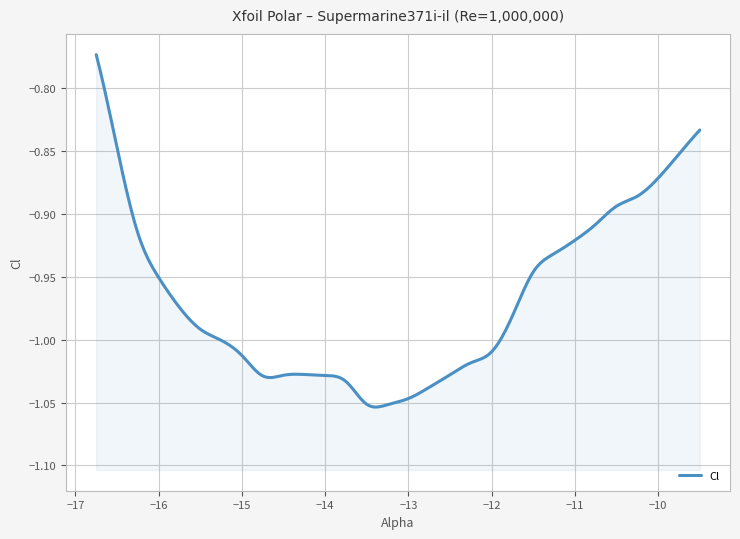

Reading left to right, transcribe all the data shown in this chart.

-0.8	-0.8	-0.9	-1.0	-1.0	-1.0	-1.0	-1.0	-1.0	-1.0	-1.0	-1.0	-1.0	-1.1	-1.1	-1.0	-1.0	-1.0	-1.0	-1.0	-1.0	-0.9	-0.9	-0.9	-0.9	-0.9	-0.9	-0.9	-0.9	-0.8